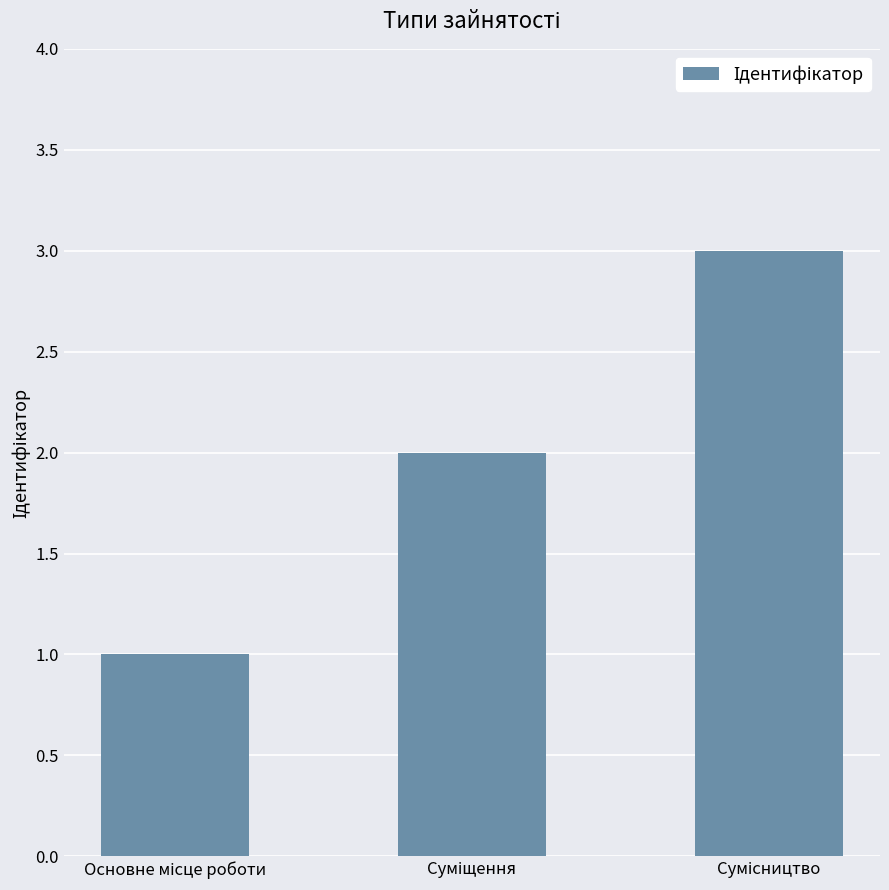

What is the maximum value shown in the chart?

3